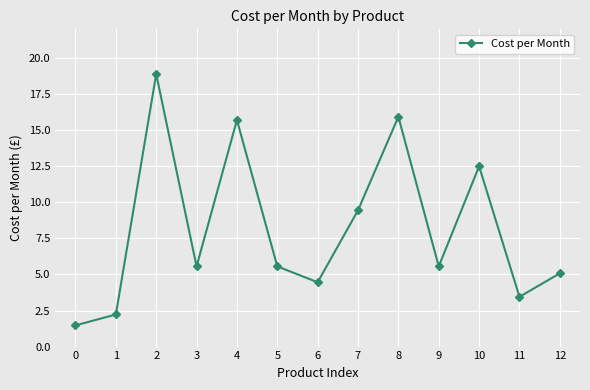

True or false: the data has more than 0 interior local peaks.

True